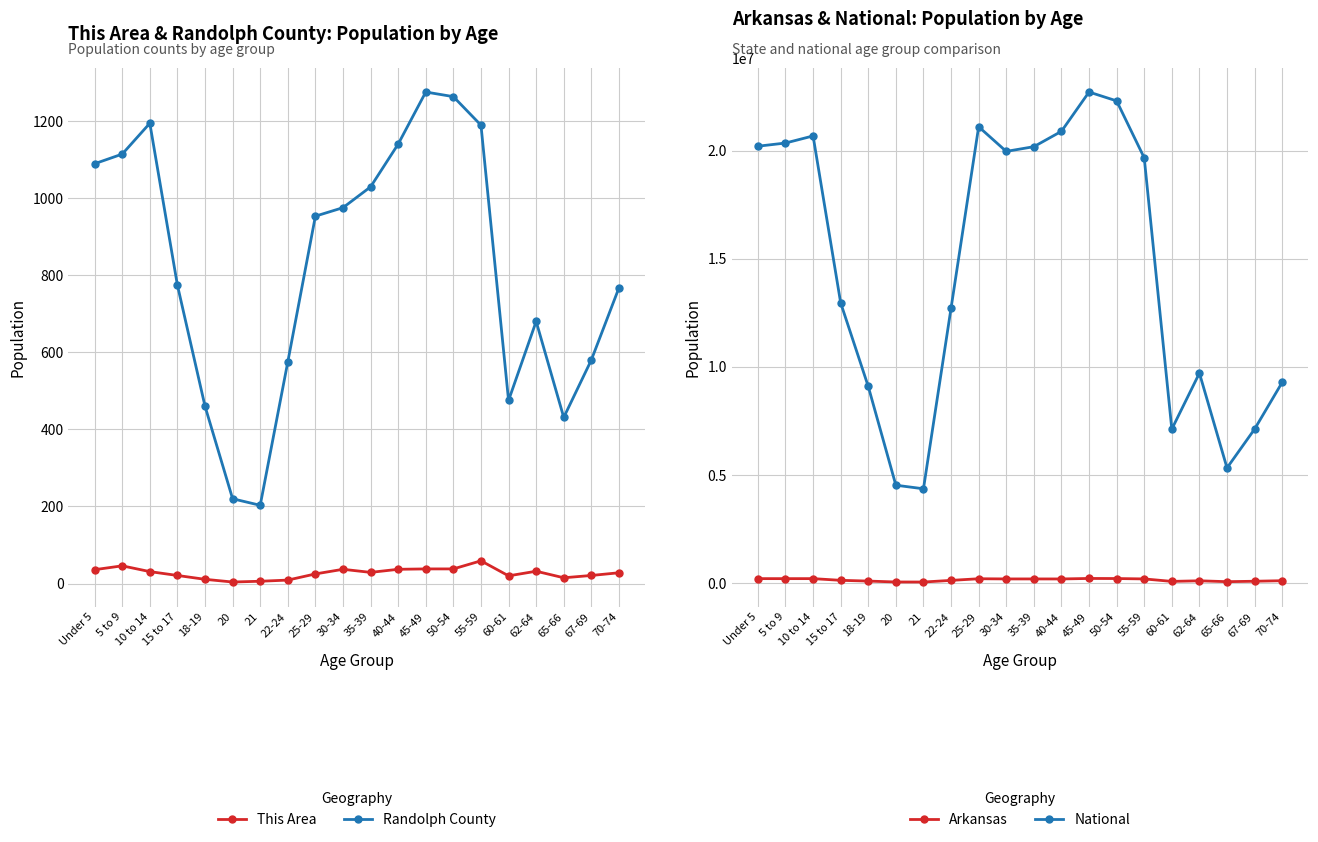

Between 15 to 17 and 22-24, which series saw the biggest shift?

National